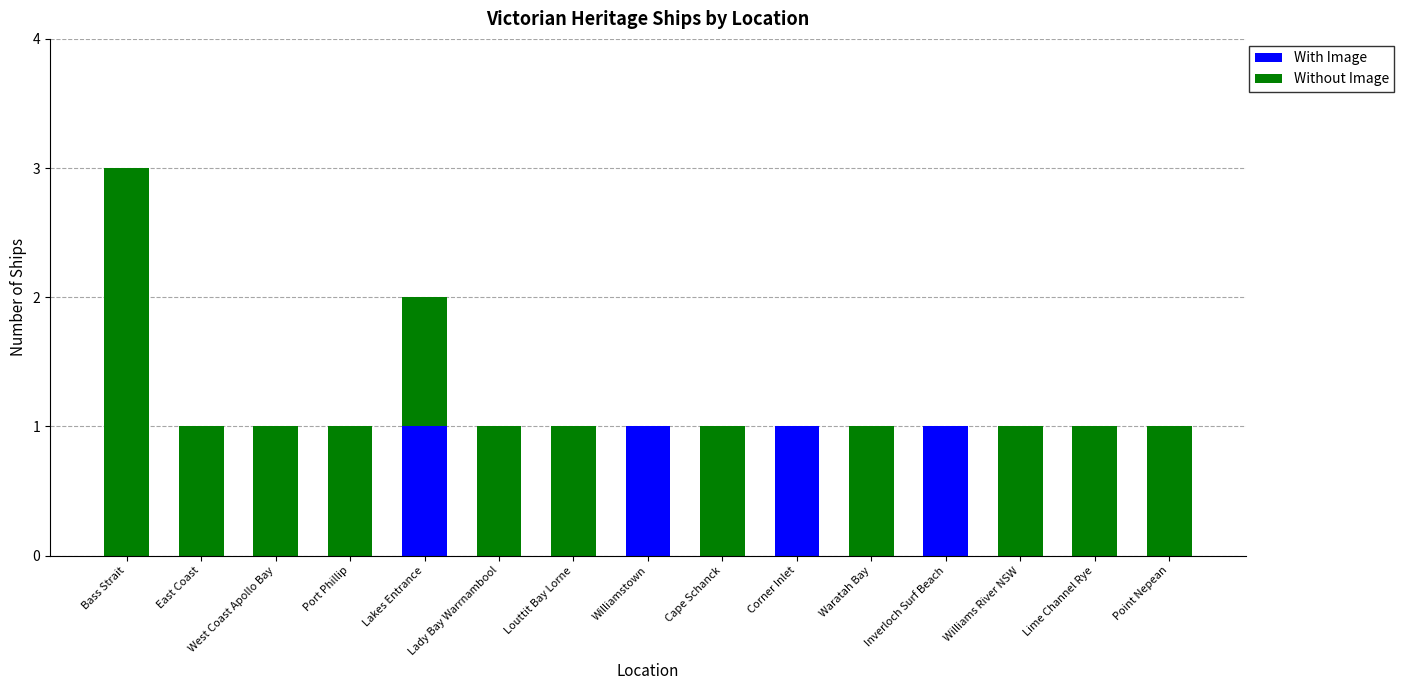

What is the sum of all With Image values?

4